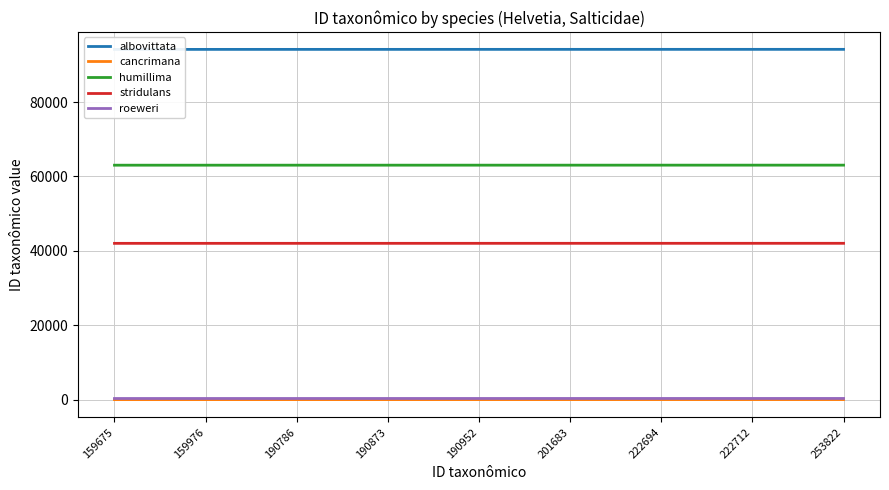

Read the stridulans value at 159976.

42009.6